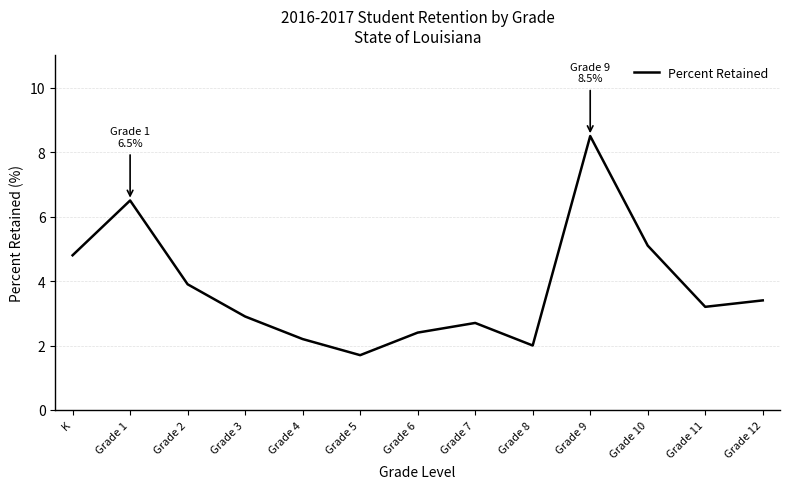

Is it true that the value at Grade 2 is 6.1?

False